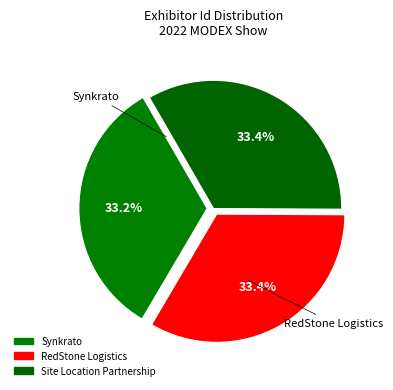

Count the number of slices in the pie.

3